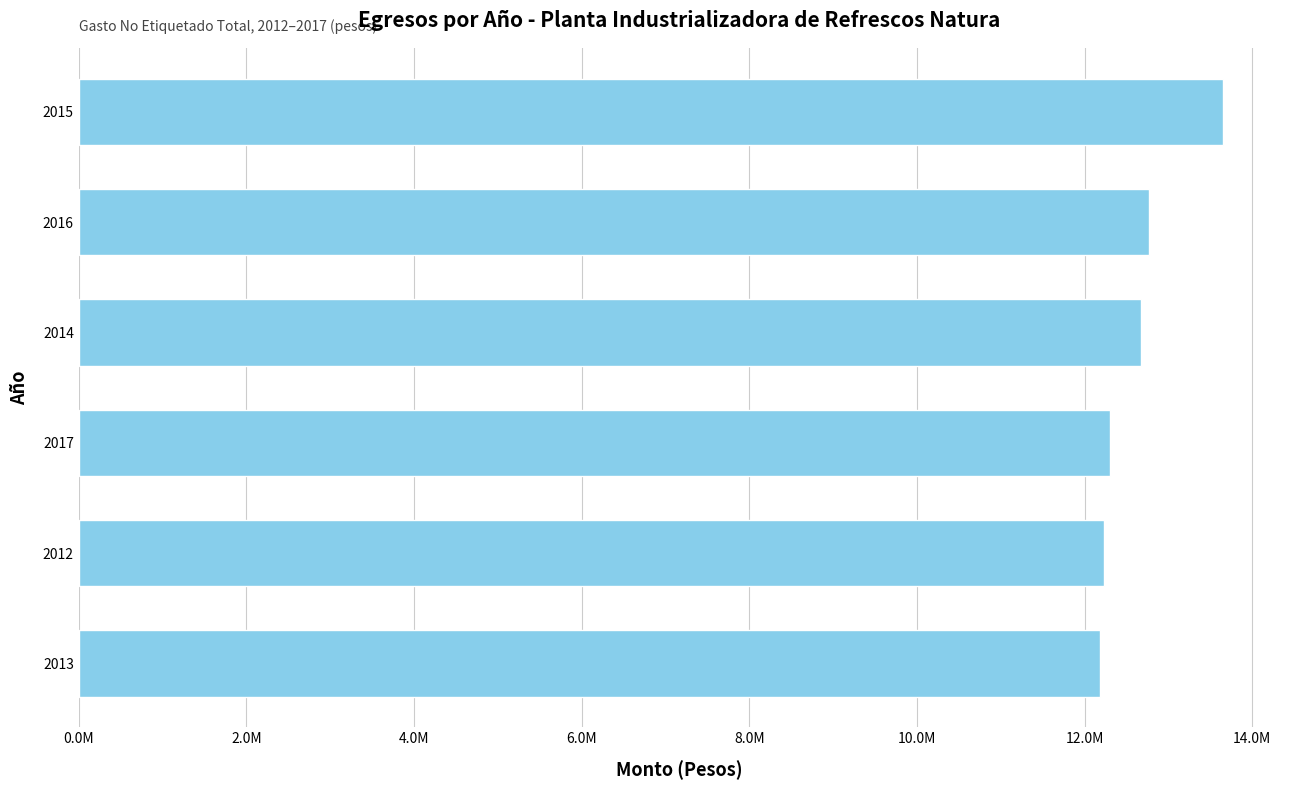

Are the bars grouped side by side (vs. stacked)?

No